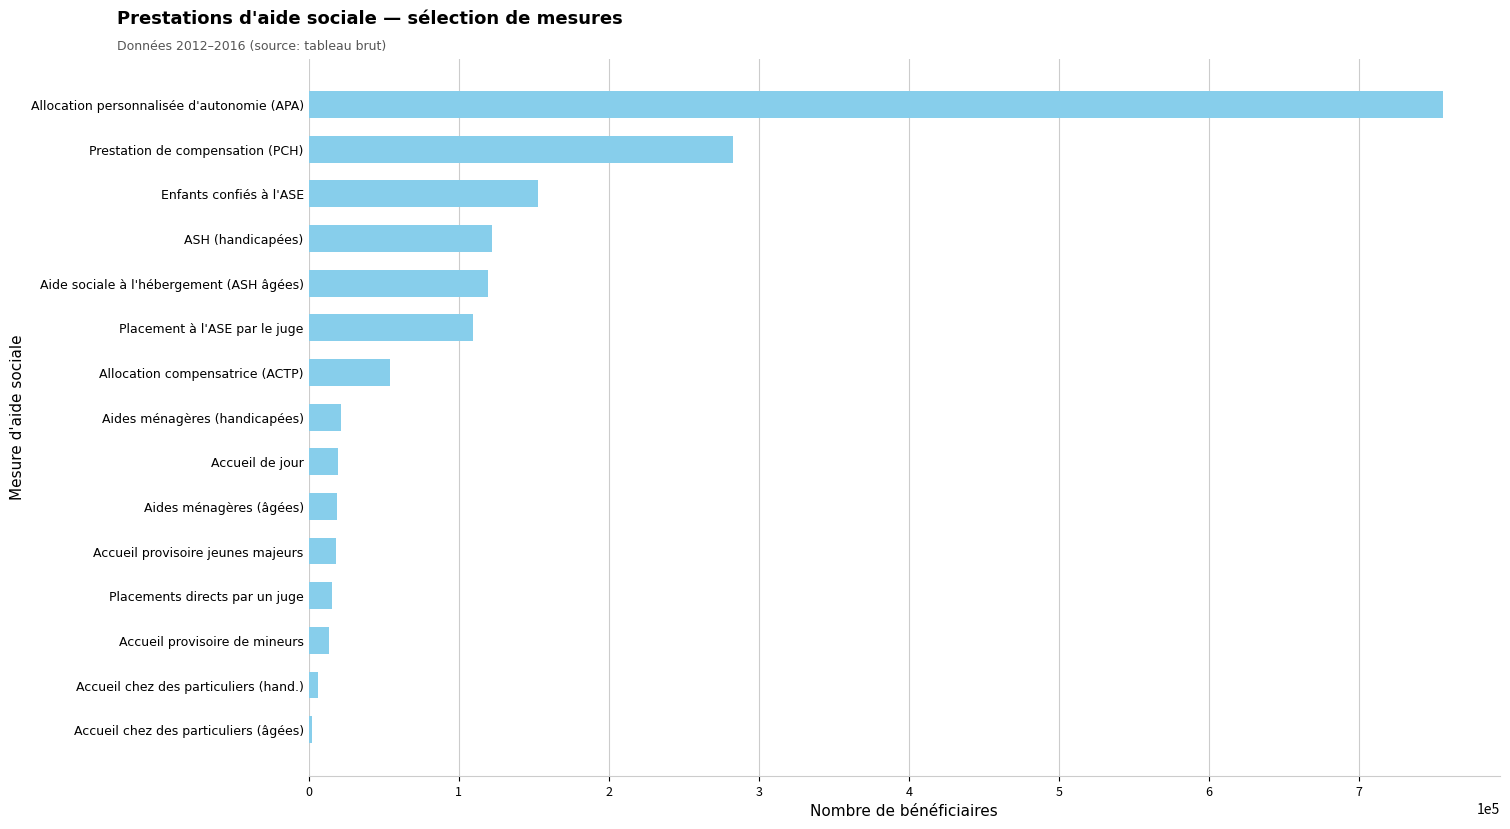

What is the sum of all values?

1714960